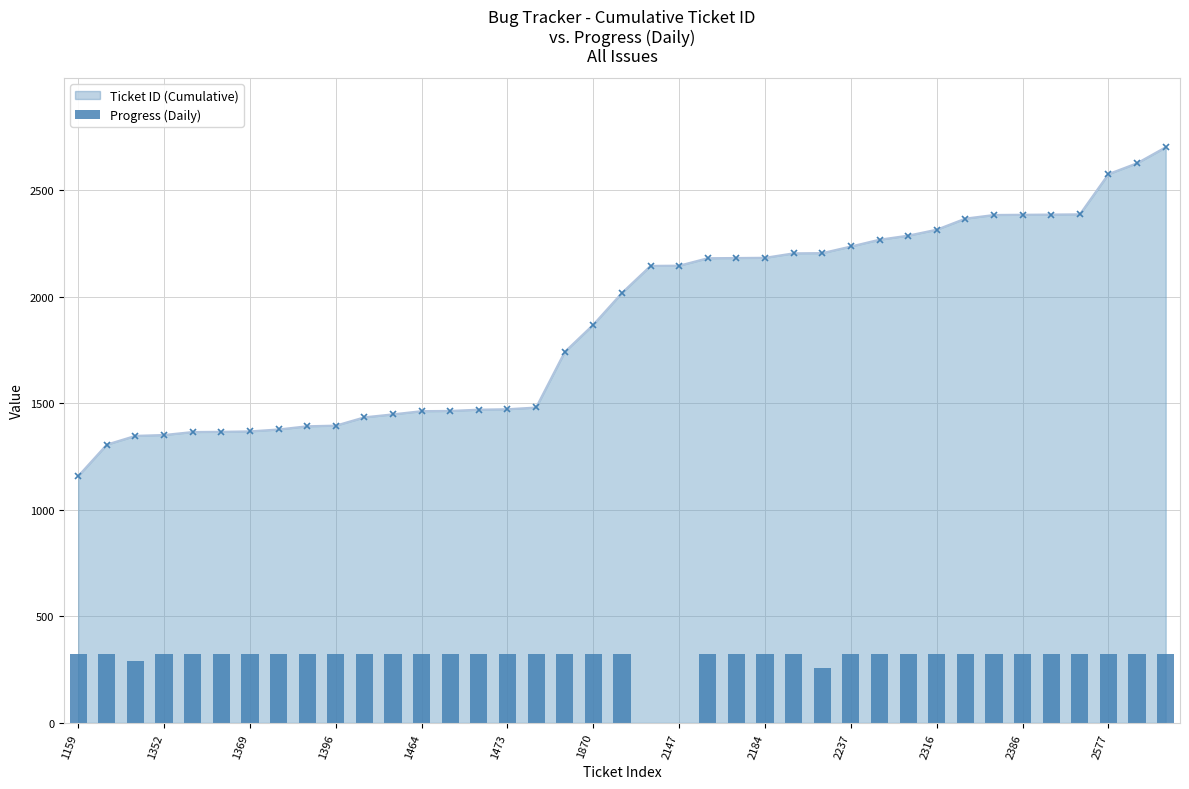

What is the maximum value for Ticket ID (Cumulative)?

2703